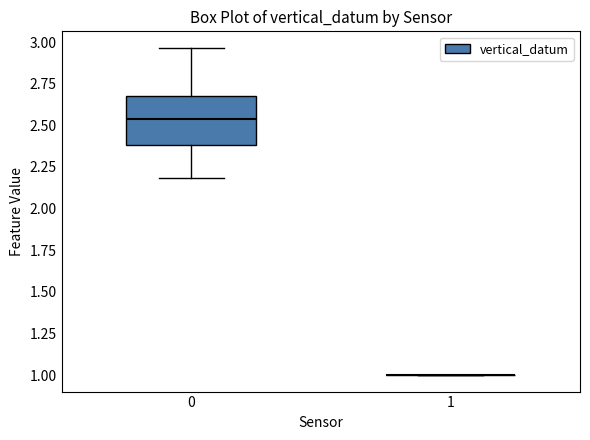

Reading left to right, read every box against the y-axis: the position of its median line, the range the box covers, and the ends of its whiskers. The values are not printed on the chart, so give them approximately, as read against the axis.

0: median 2.55, box 2.40 to 2.70, whiskers 2.20 to 2.95
1: box collapsed to a line at 1.00, whiskers 1.00 to 1.00